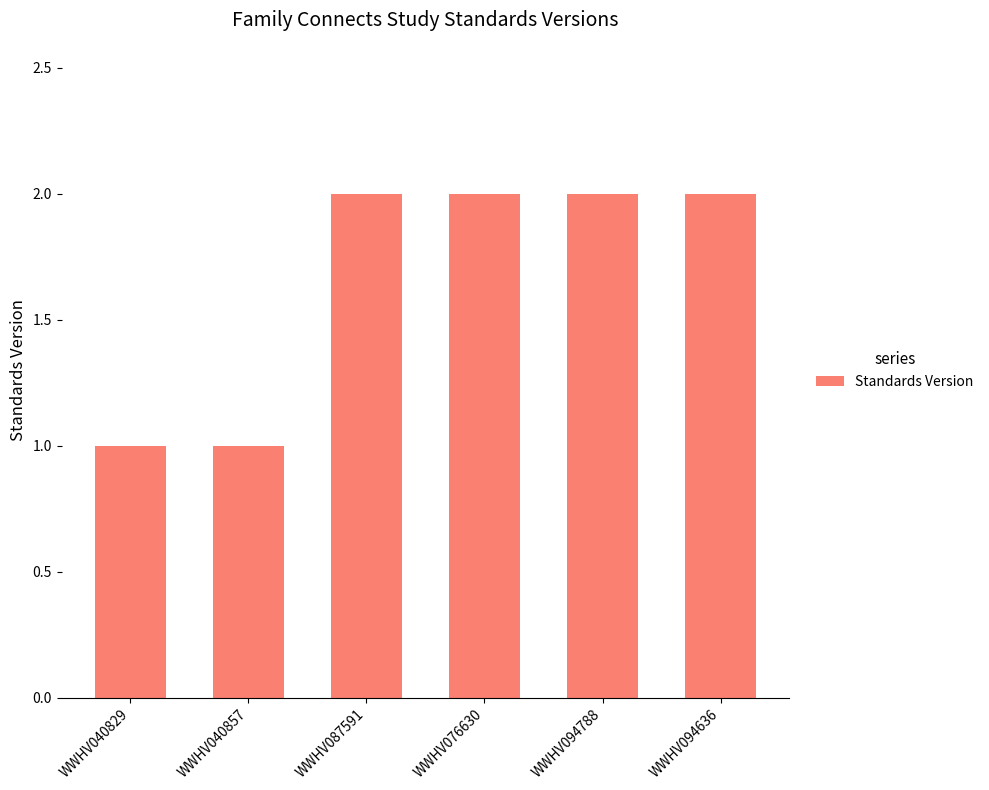

The chart shows a value of 2 at WWHV094788. True or false?

True